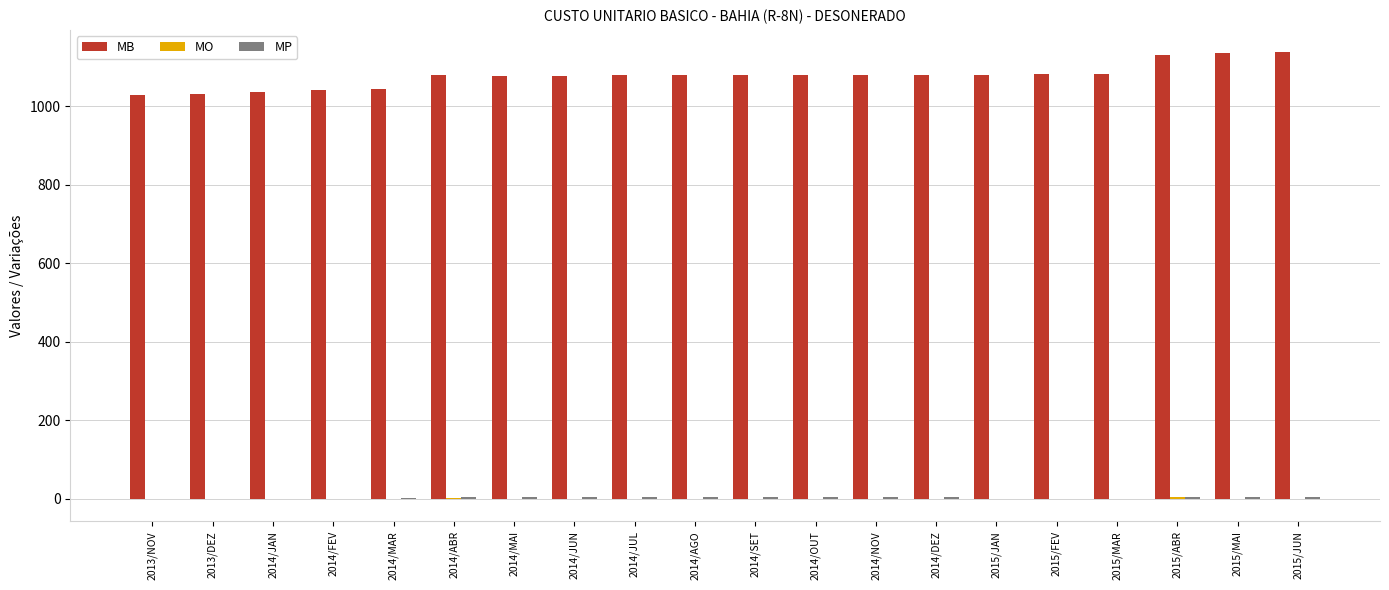

Which series has the largest total across all categories?

MB